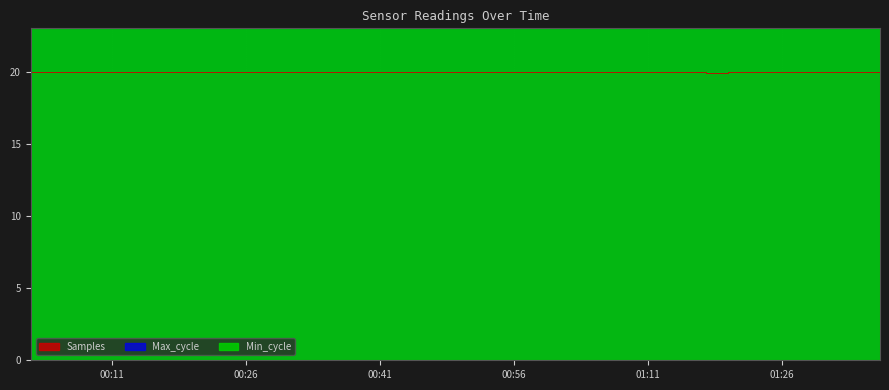

Rank the series at 2023/03/28 00:31:13 from highest to lowest value.

Max_cycle, Samples